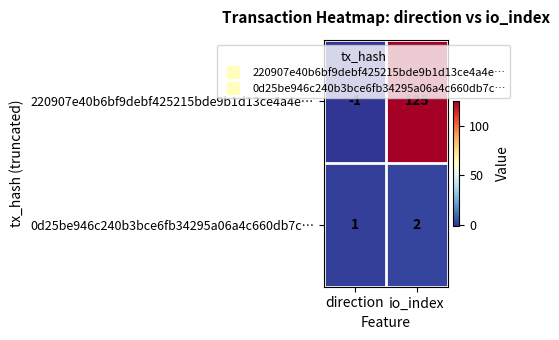

Rank the series at direction from lowest to highest value.

220907e40b6bf9debf425215bde9b1d13ce4a4e…, 0d25be946c240b3bce6fb34295a06a4c660db7c…